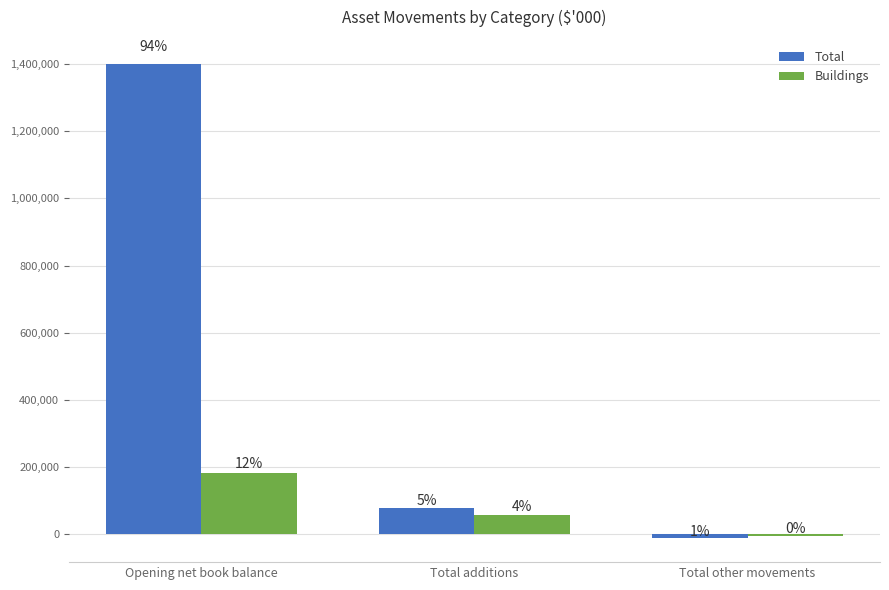

What are all the series names shown in the legend?

Total, Buildings